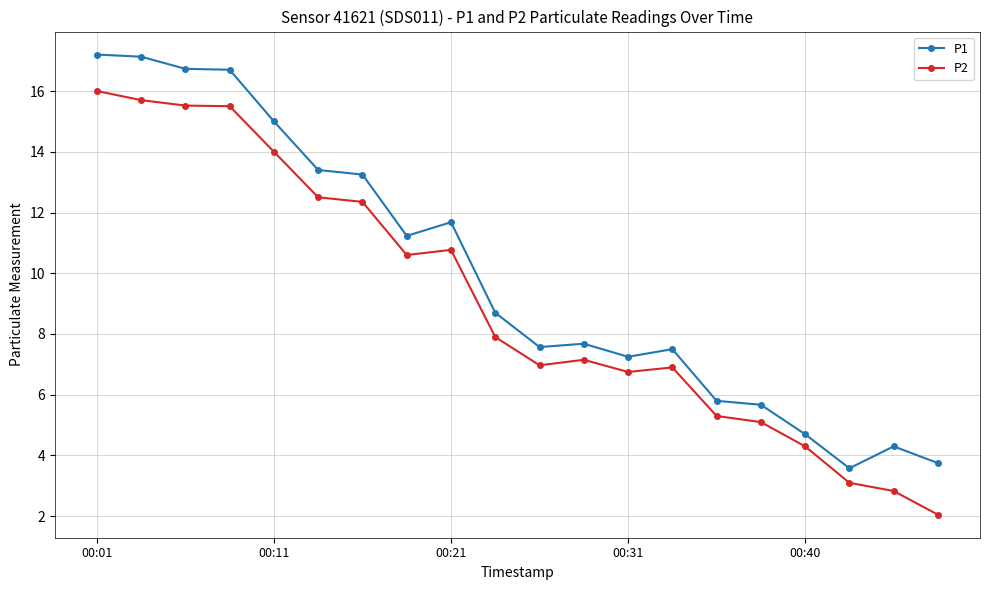

Which series has the largest total across all categories?

P1